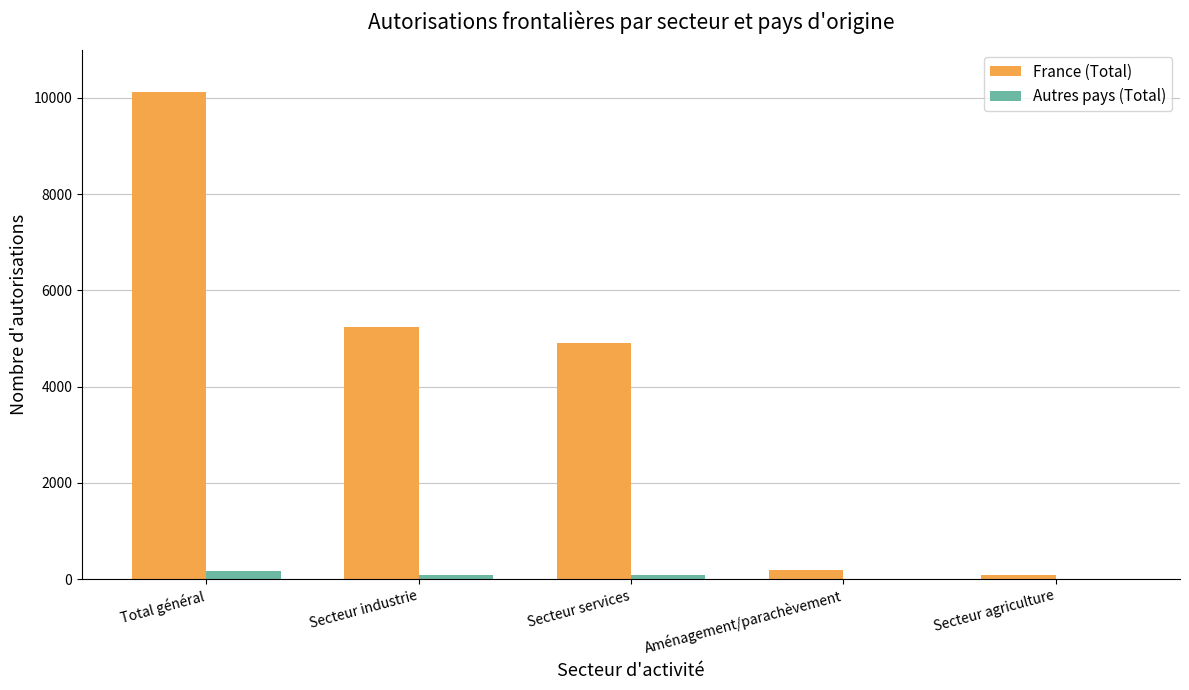

Is it true that Autres pays (Total) equals 6 at Aménagement/parachèvement?

True